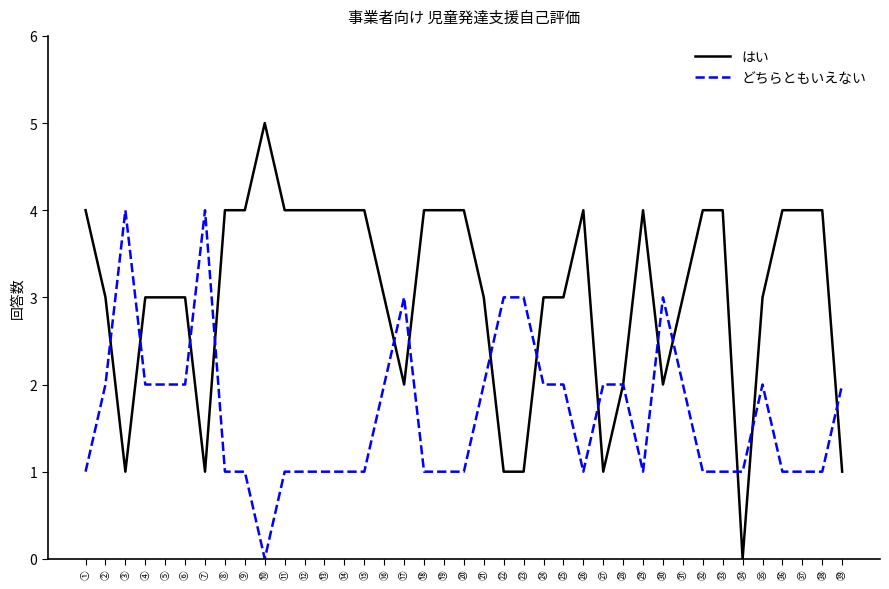

List the series in order of their overall mean, highest first.

はい, どちらともいえない